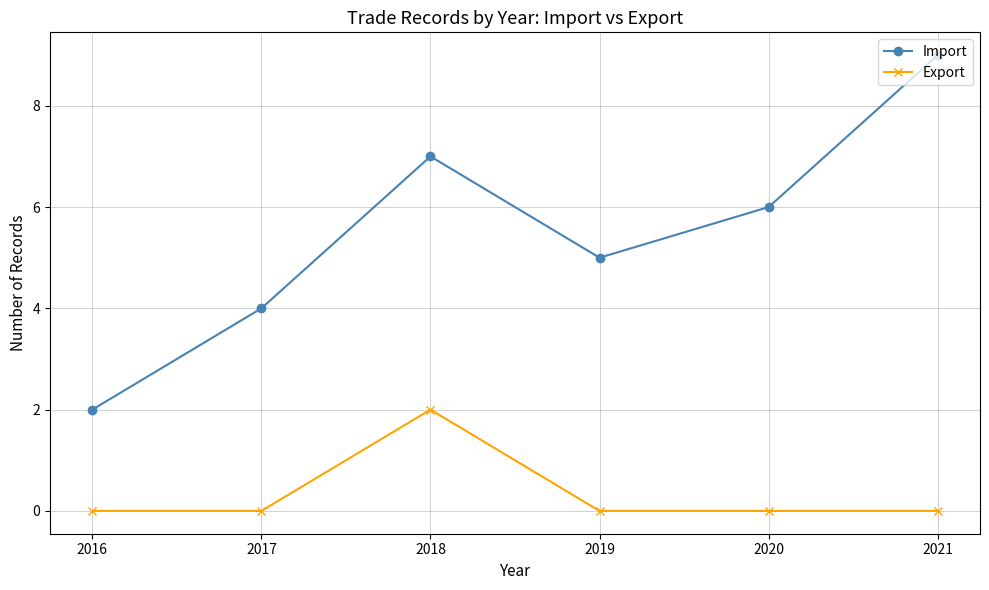

What is the difference between the second highest and second lowest values in the Import series?

3